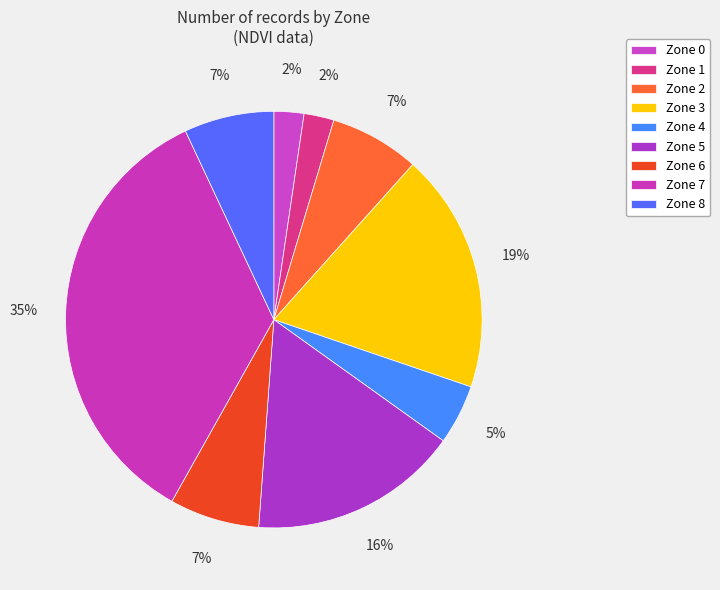

How many segments does this pie chart have?

9